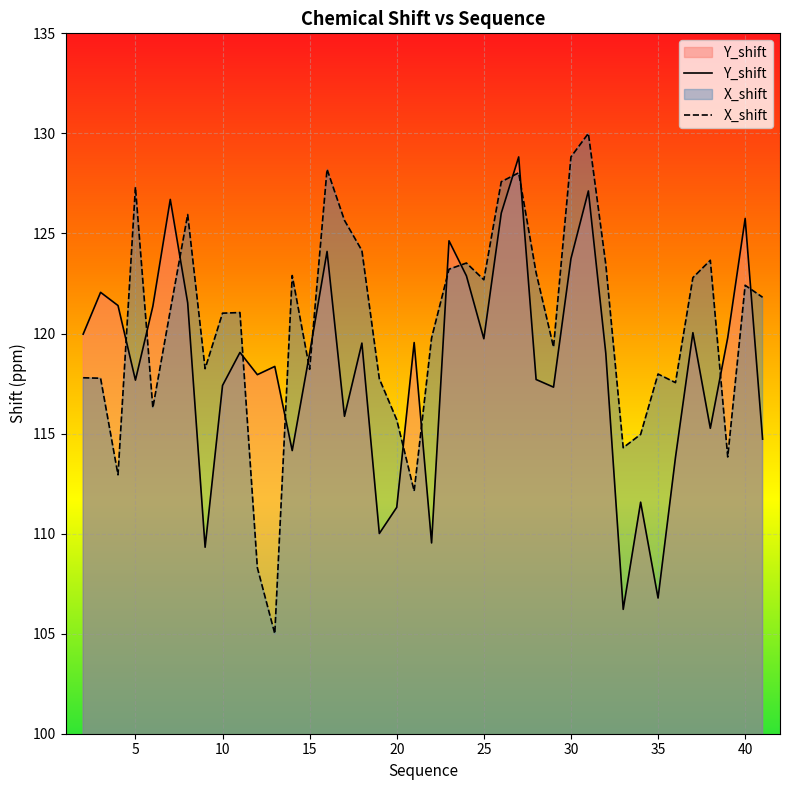

List the labels in order of X_shift value, smallest first.

13, 12, 21, 4, 39, 33, 34, 20, 6, 36, 19, 3, 2, 35, 15, 9, 29, 22, 10, 11, 7, 41, 40, 25, 37, 14, 28, 23, 32, 24, 38, 18, 17, 8, 5, 26, 27, 16, 30, 31